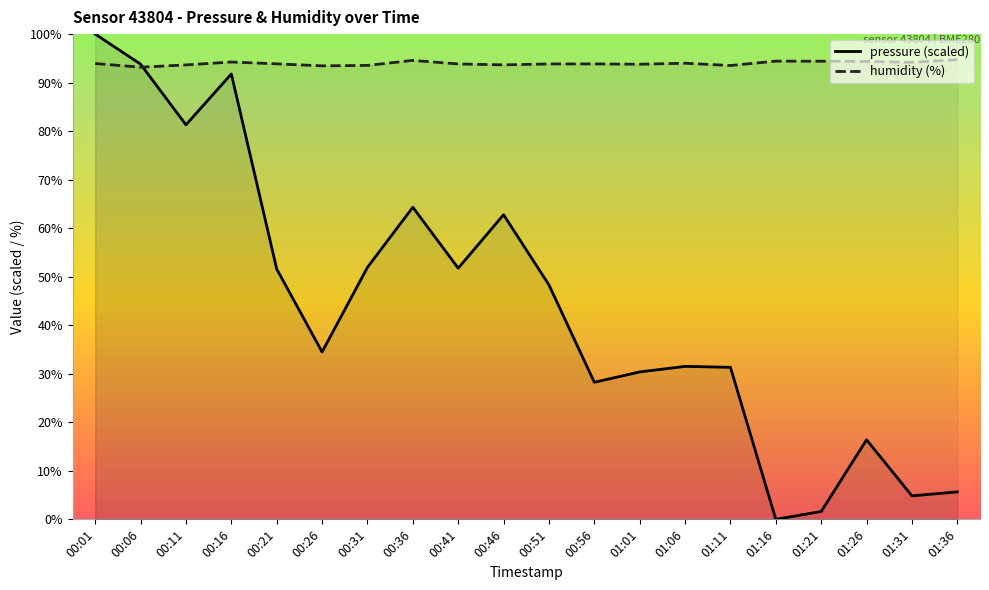

What are all the series names shown in the legend?

pressure (scaled), humidity (%)